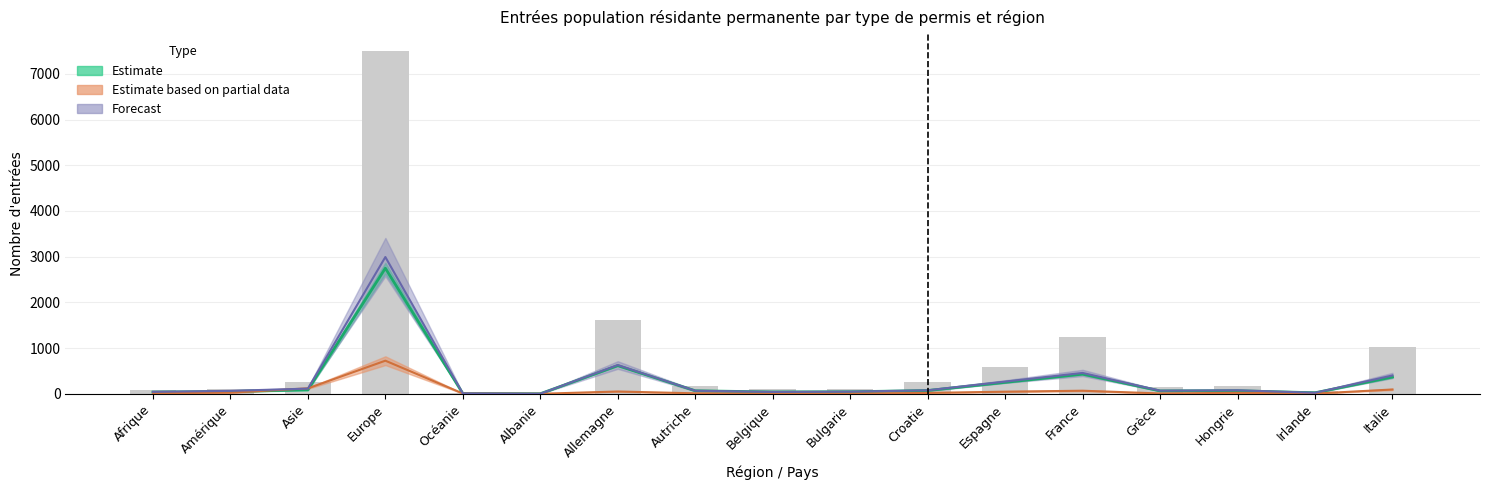

At which category does the chart reach its peak across all series?

Europe